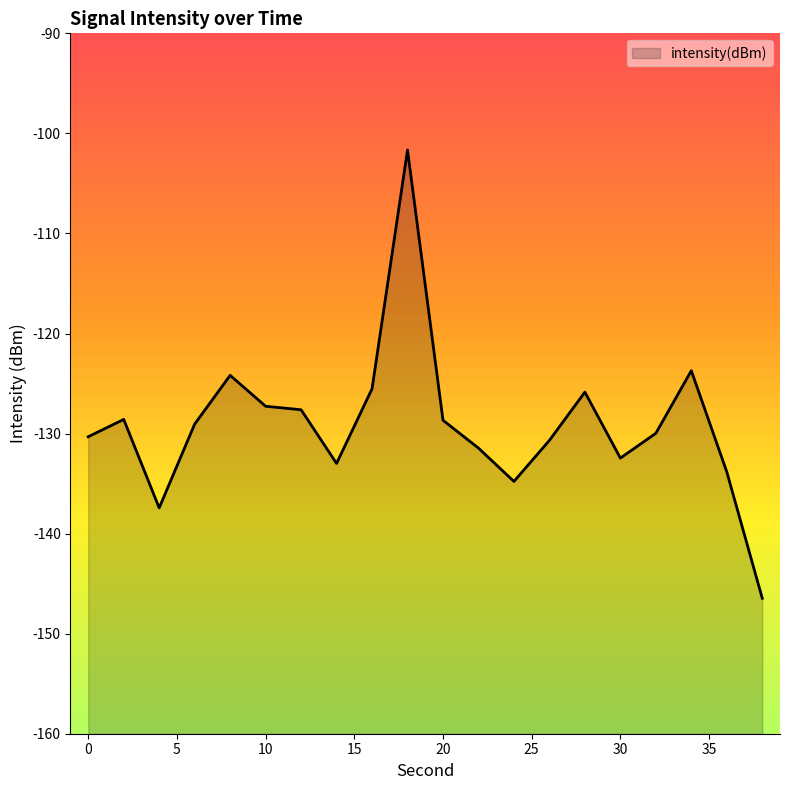

What is the change in value from 24 to 38?

-11.7